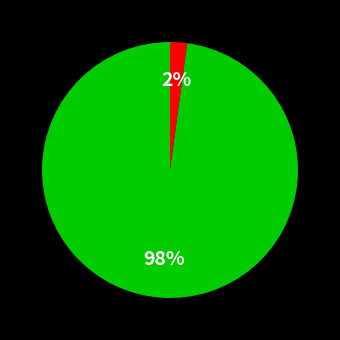

To the nearest percent, what is the difference between the largest and smallest slice percentages?

96%